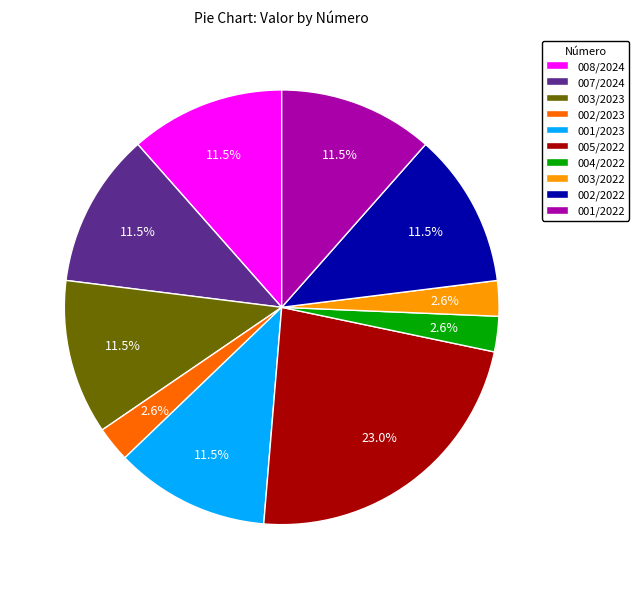

What percentage is NOT represented by 007/2024?

88.5%